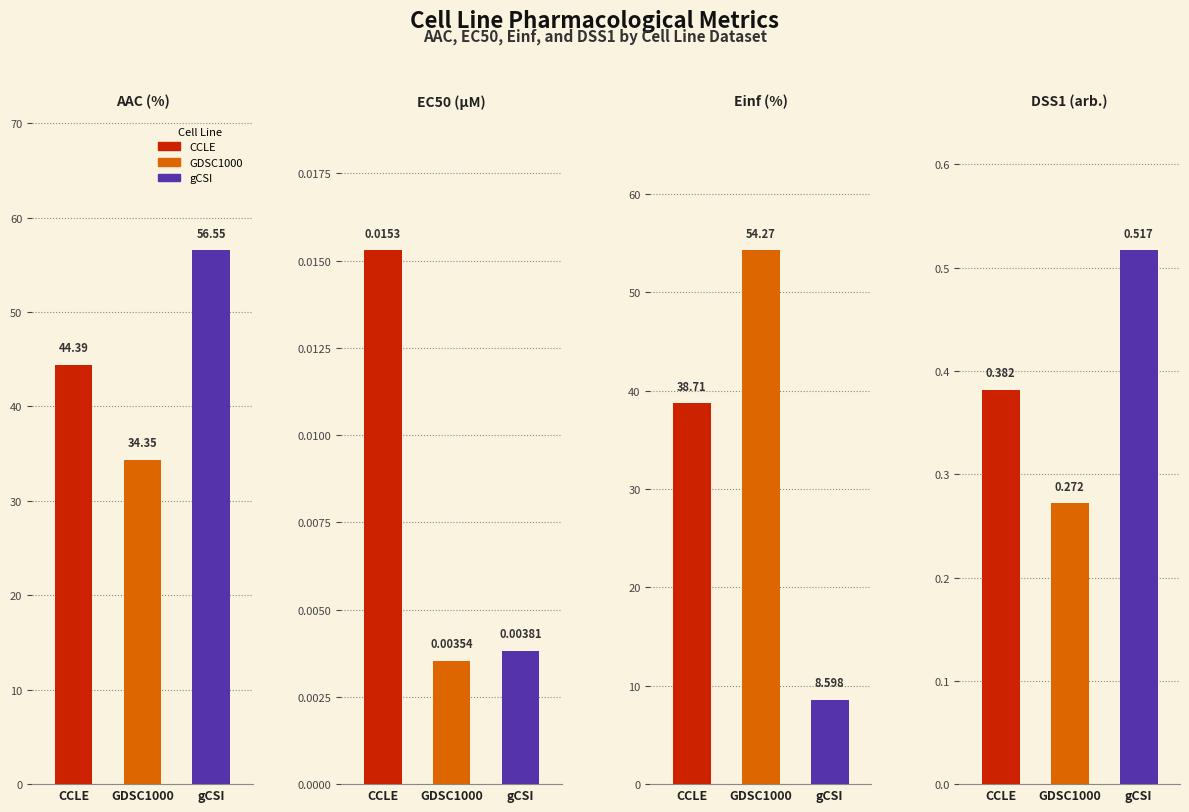

True or false: AAC (%) has a value of 56.6 at gCSI.

True